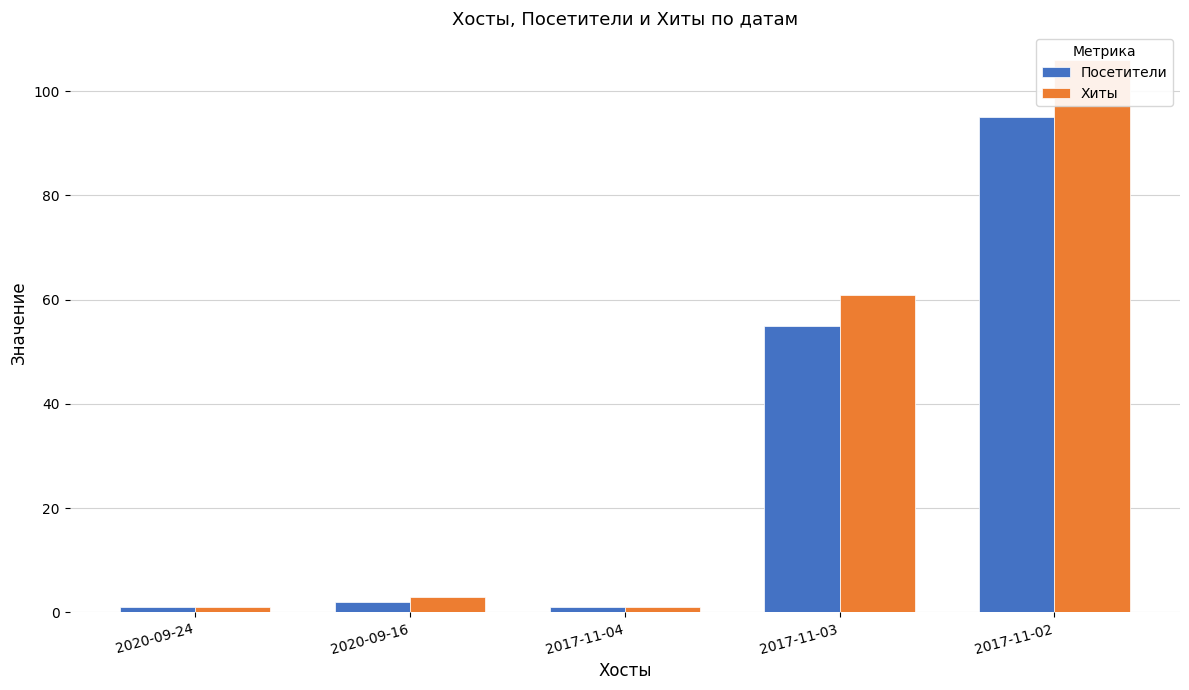

How many data points does each series have?

5